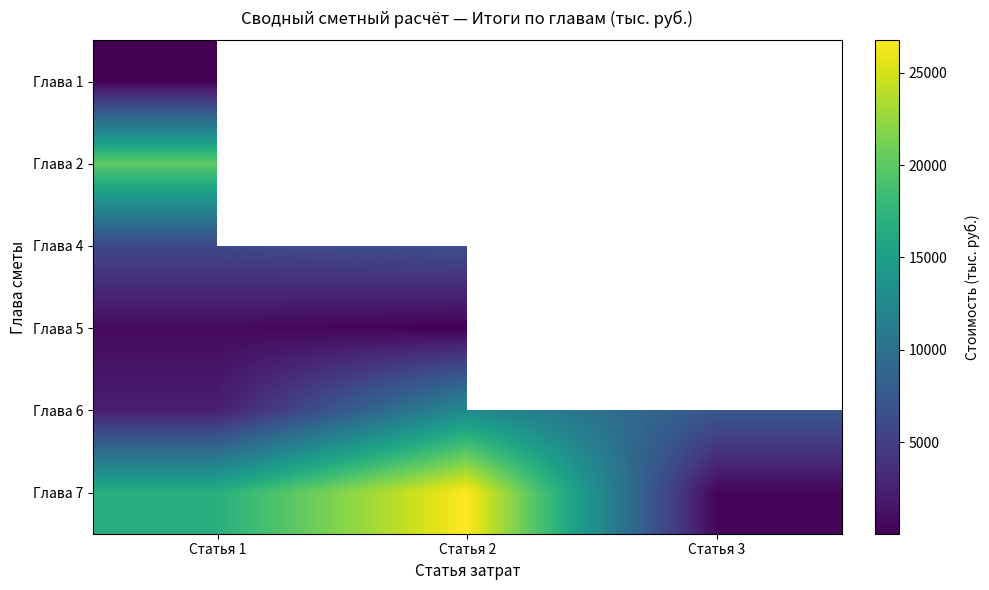

Is the value of Глава 6 at Статья 2 greater than the value of Глава 2 at Статья 2?

No